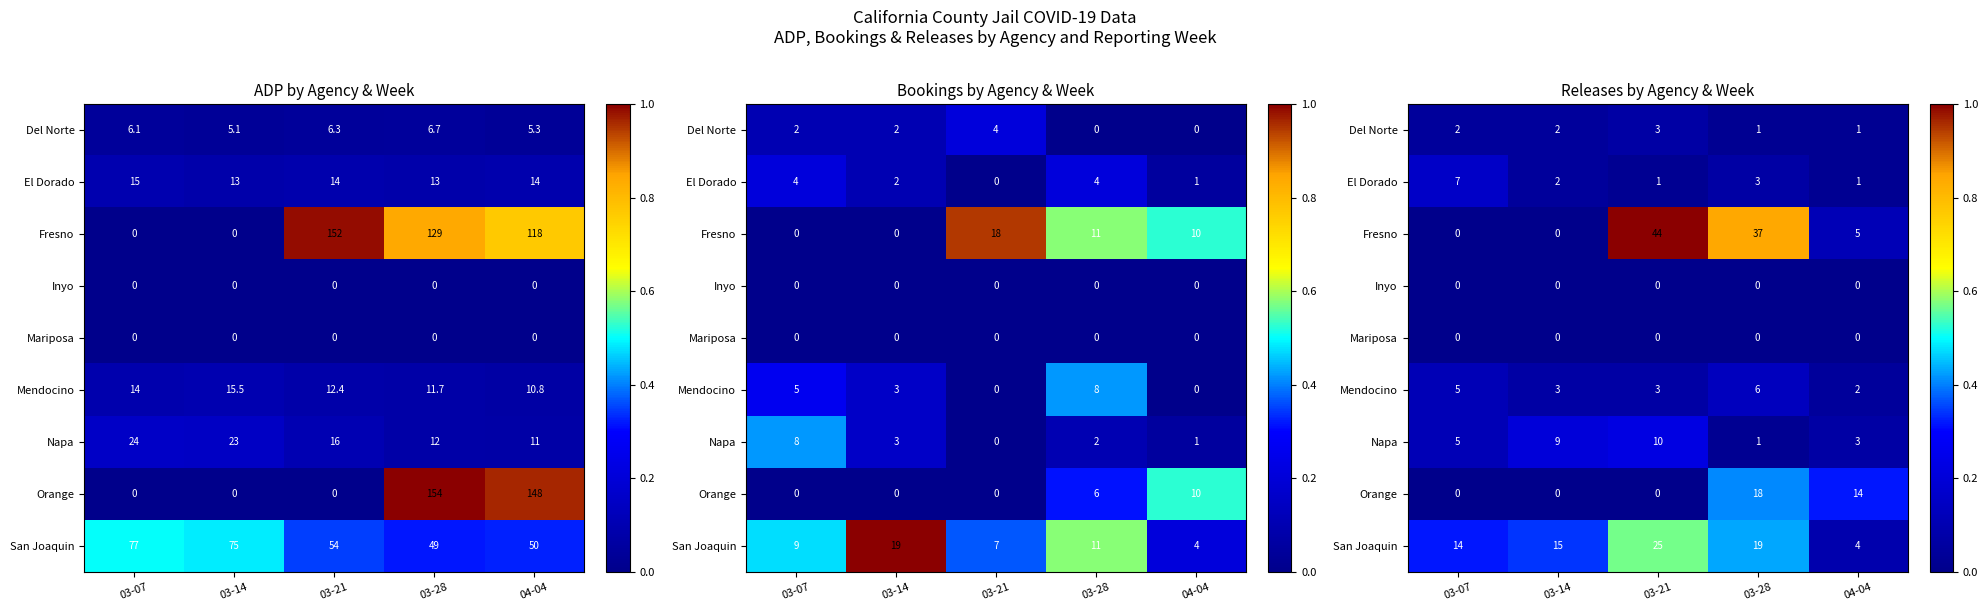

How many data points does each series have?

5